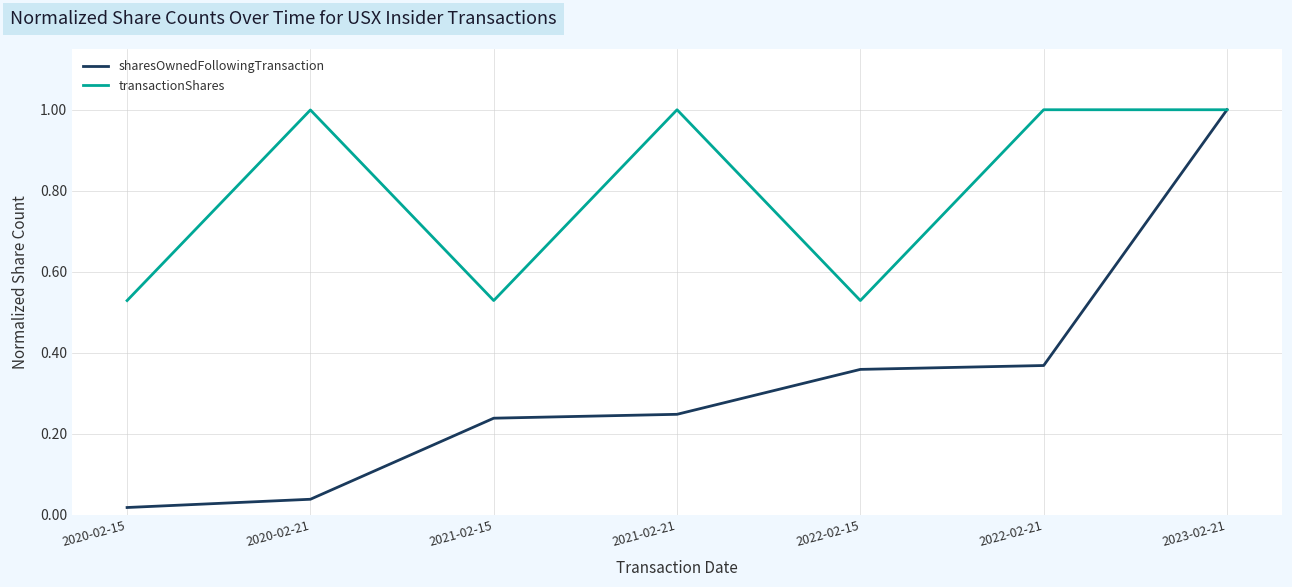

Which category has the lowest value across all series?

2020-02-15